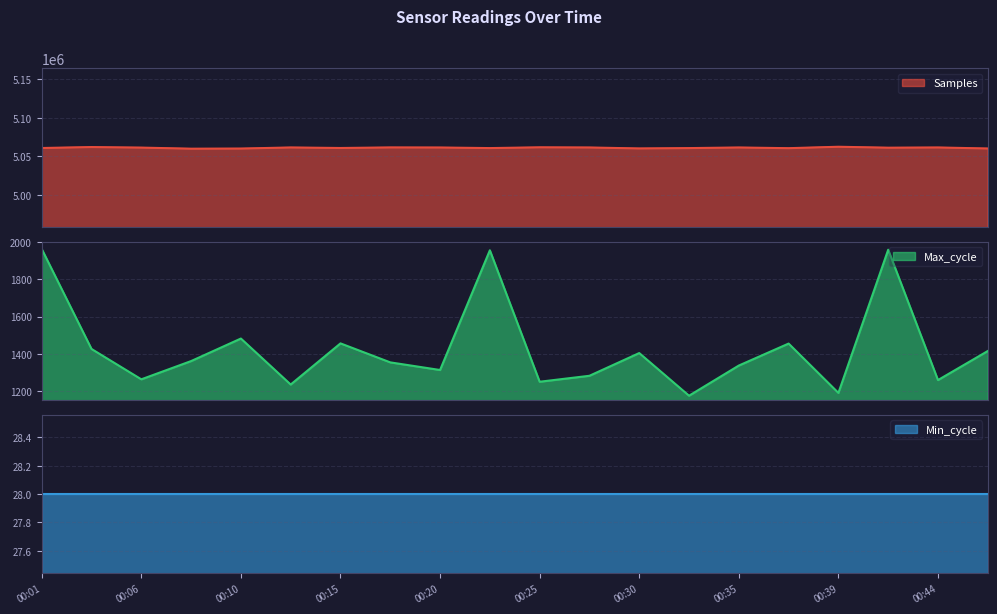

True or false: Samples has a value of 5059949 at 00:08.

True